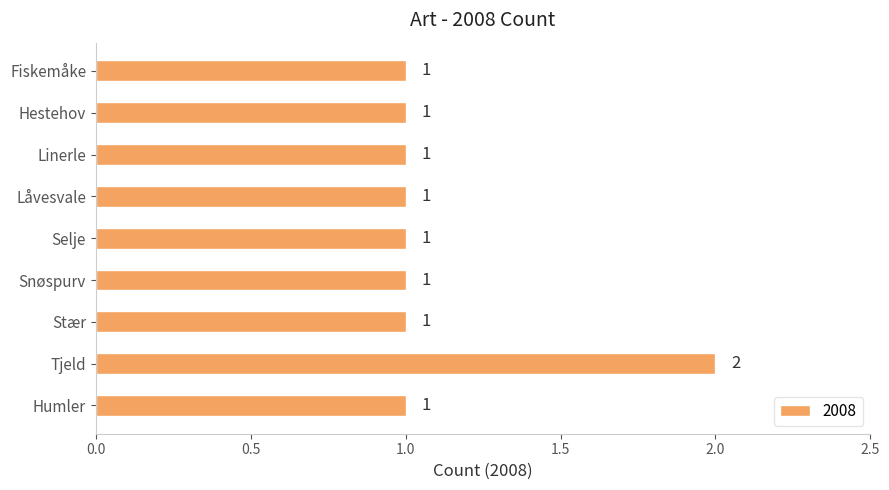

Reading bottom to top, transcribe all the data shown in this chart.

Humler=1	Tjeld=2	Stær=1	Snøspurv=1	Selje=1	Låvesvale=1	Linerle=1	Hestehov=1	Fiskemåke=1